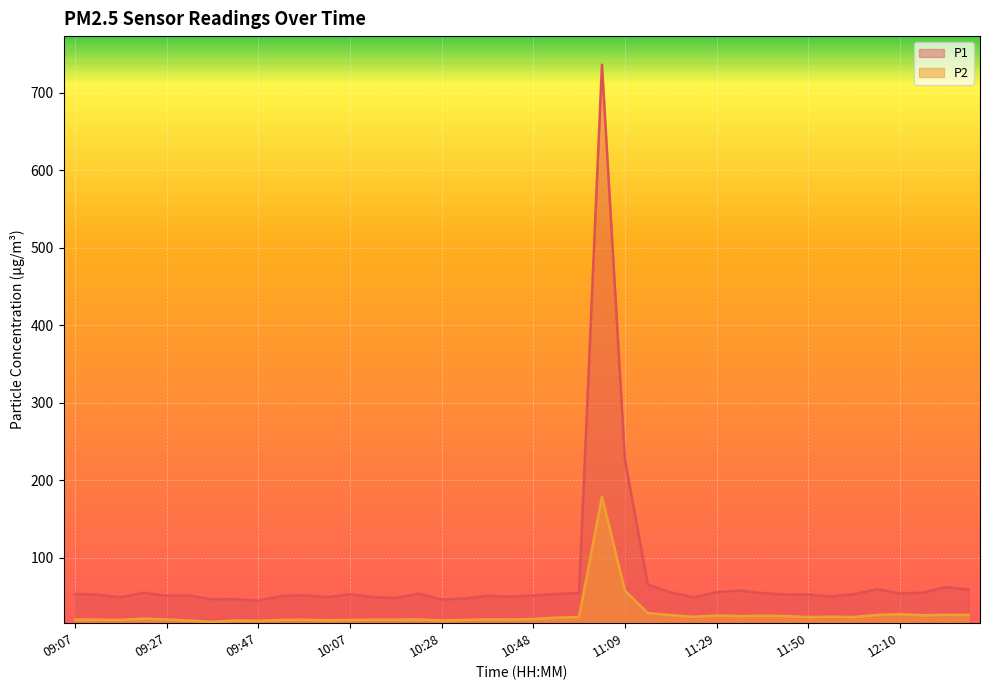

How many values in the P2 series exceed 21?

20